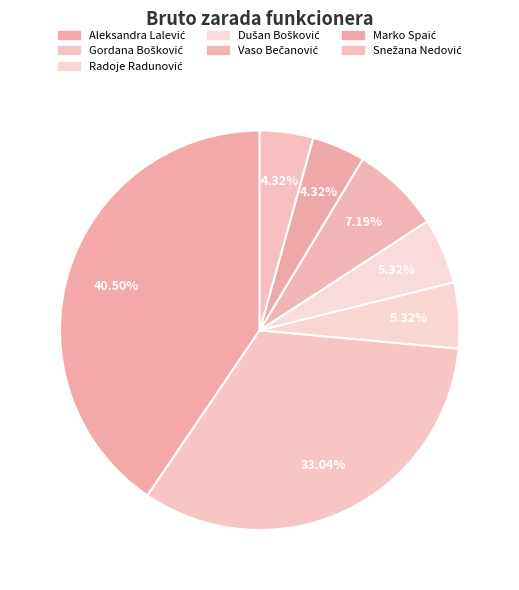

What portion of the pie excludes Marko Spaić?

95.7%